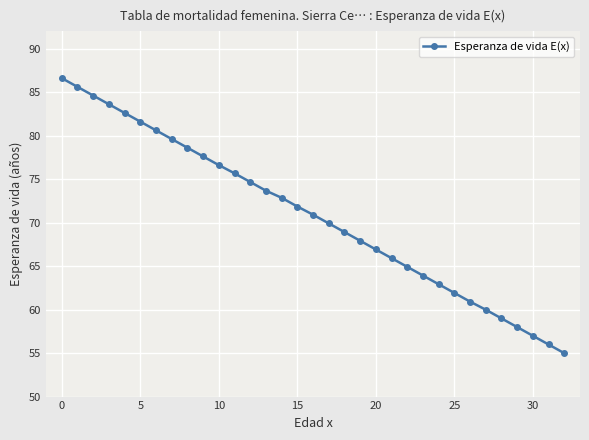

What is the maximum value shown in the chart?

86.6